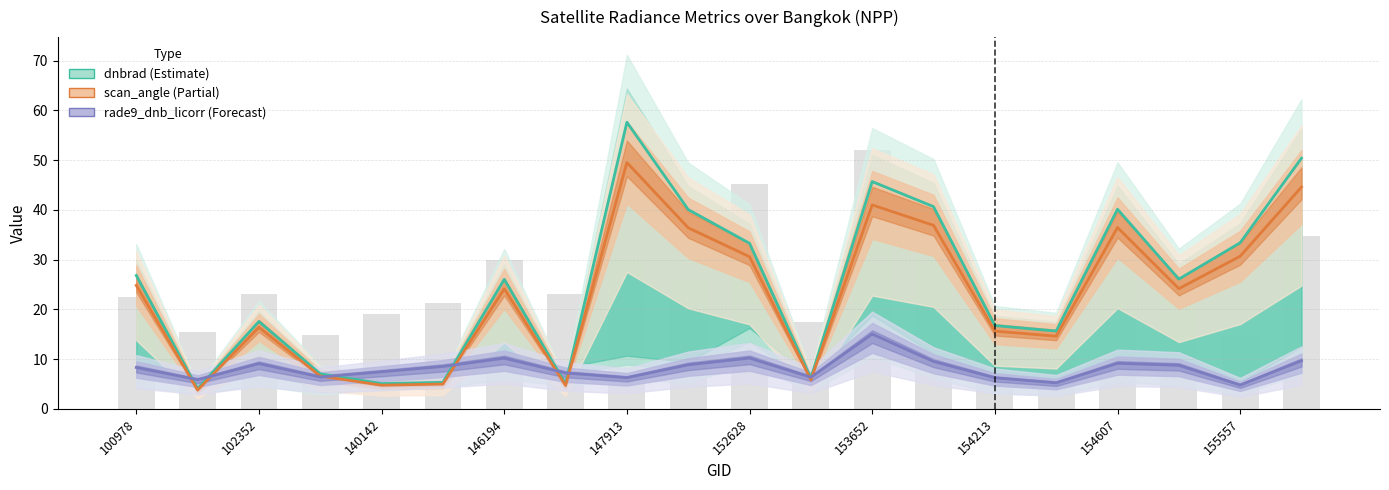

What is the difference between the dnbrad values at 154022 and 152628?

14.3